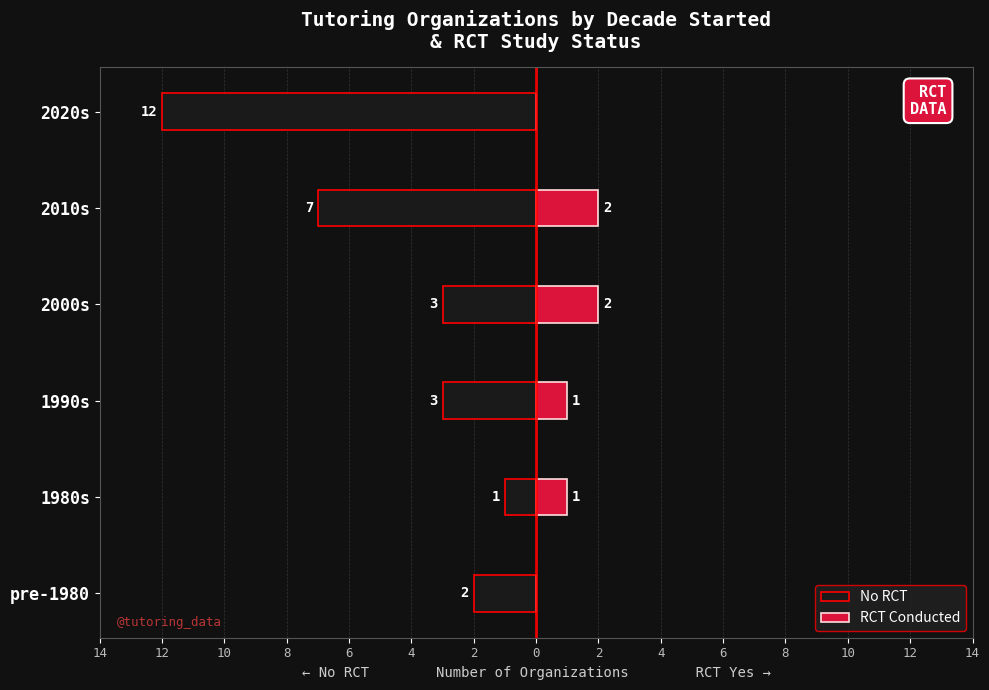

How many bars are there in total?

12